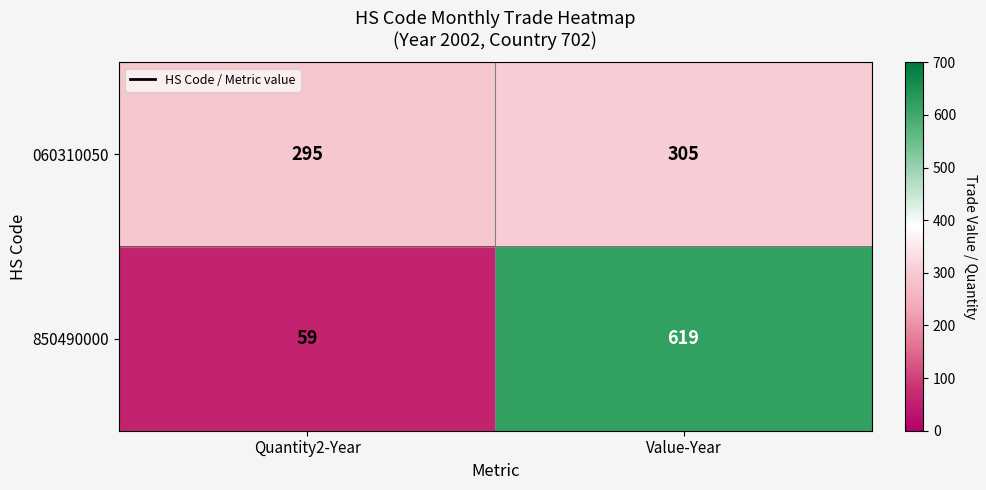

The 850490000 series shows 24 at Quantity2-Year. True or false?

False